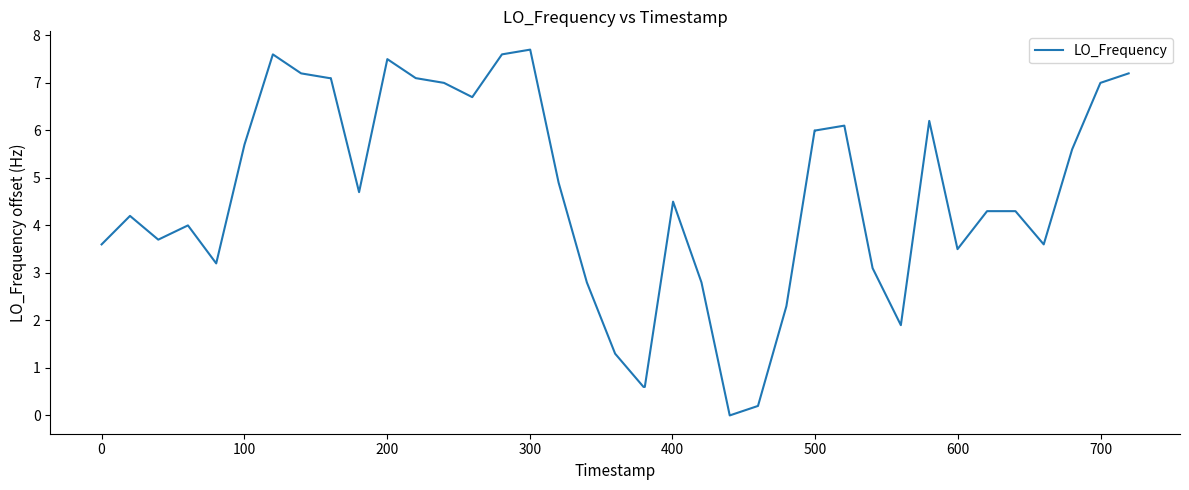

What is the maximum value shown in the chart?

7.7